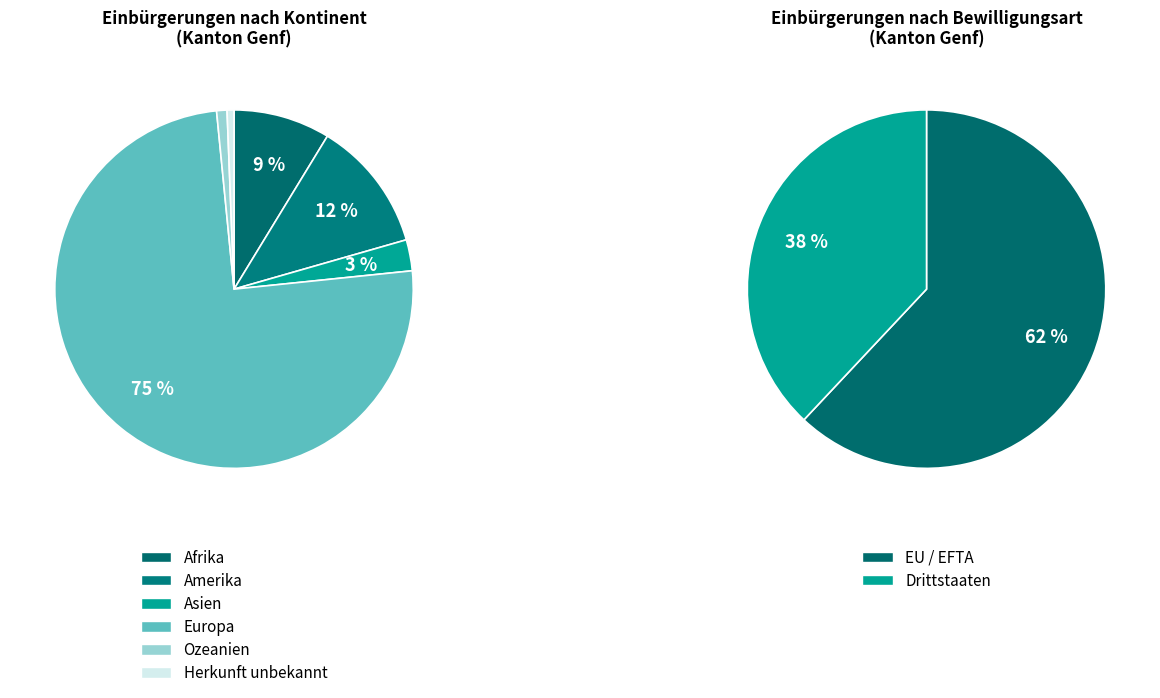

Which category has the biggest portion of the pie?

Europa